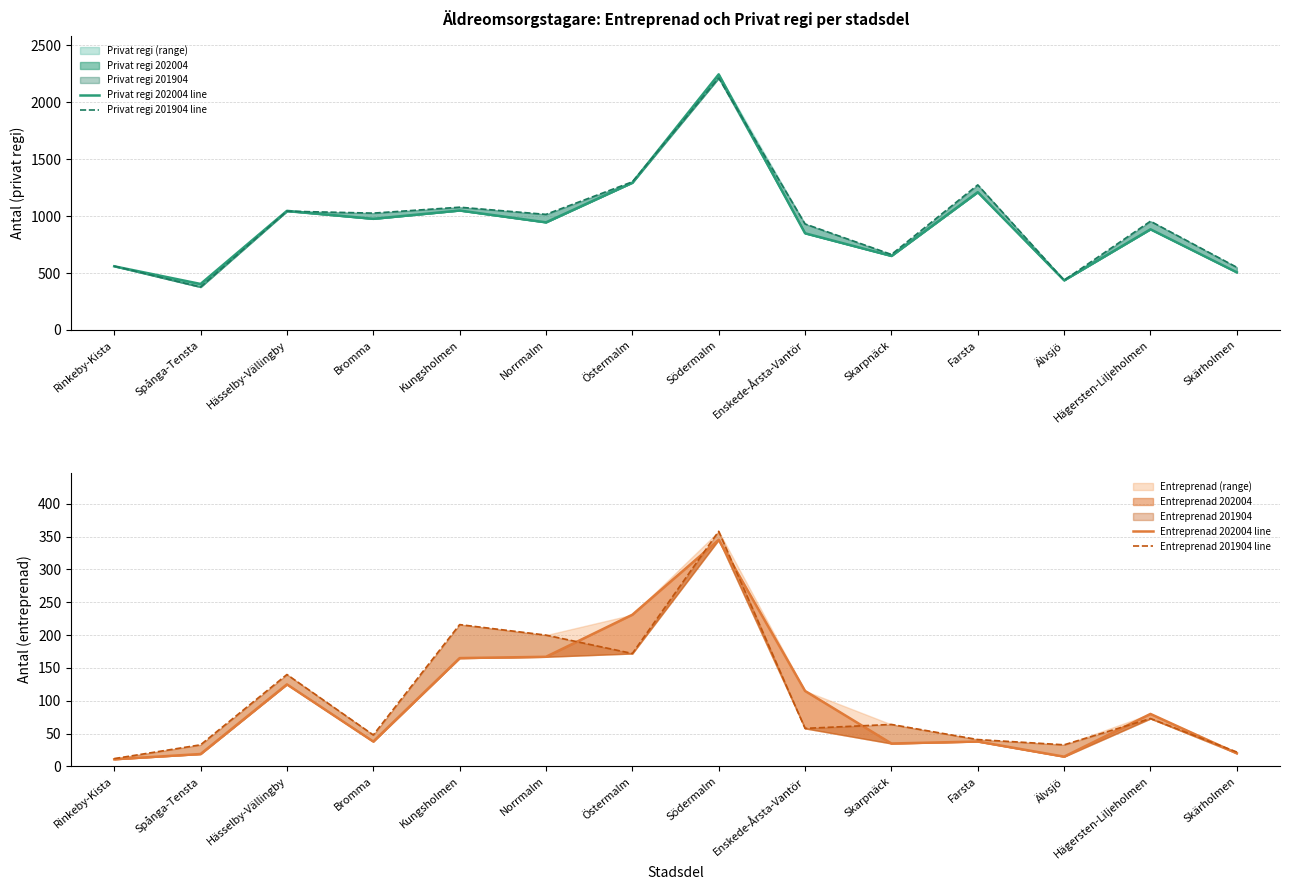

At which label does Privat regi 201904 line first exceed 1015?

Hässelby-Vällingby